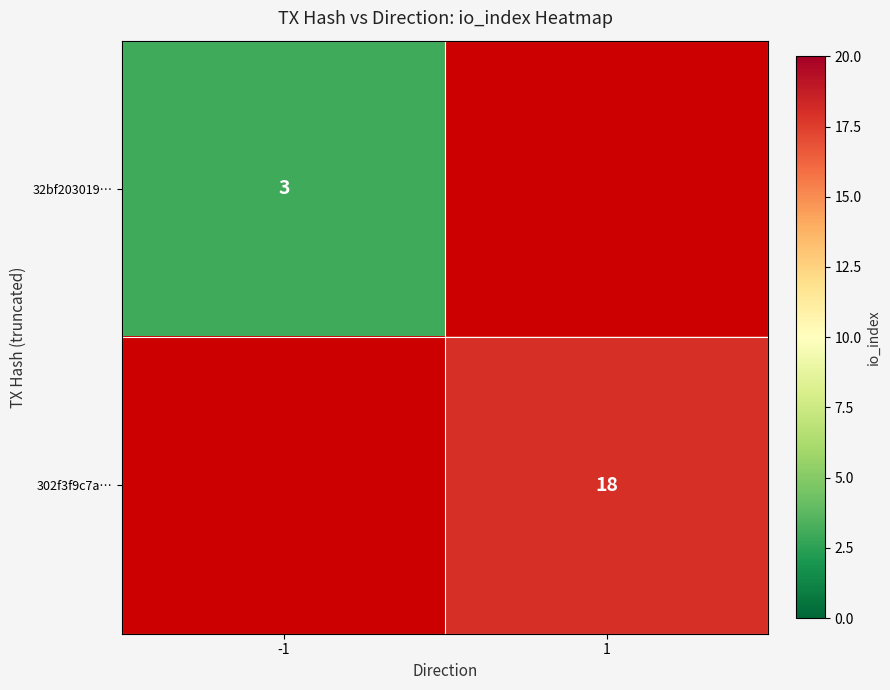

What is the greatest value displayed?

18.0